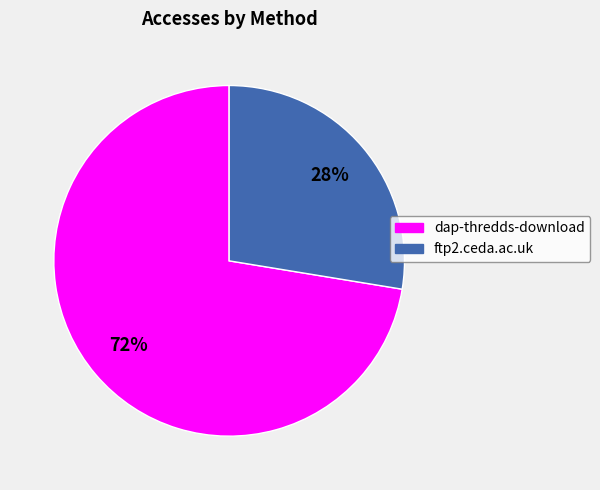

The dap-thredds-download slice represents 85% of the pie. True or false?

False